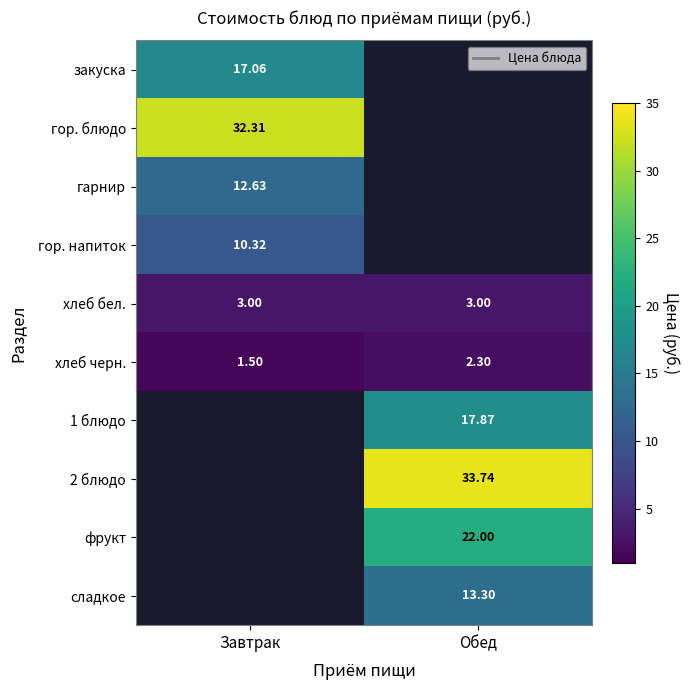

At Завтрак, list the series in order from smallest to largest.

1 блюдо, 2 блюдо, фрукт, сладкое, хлеб черн., хлеб бел., гор. напиток, гарнир, закуска, гор. блюдо